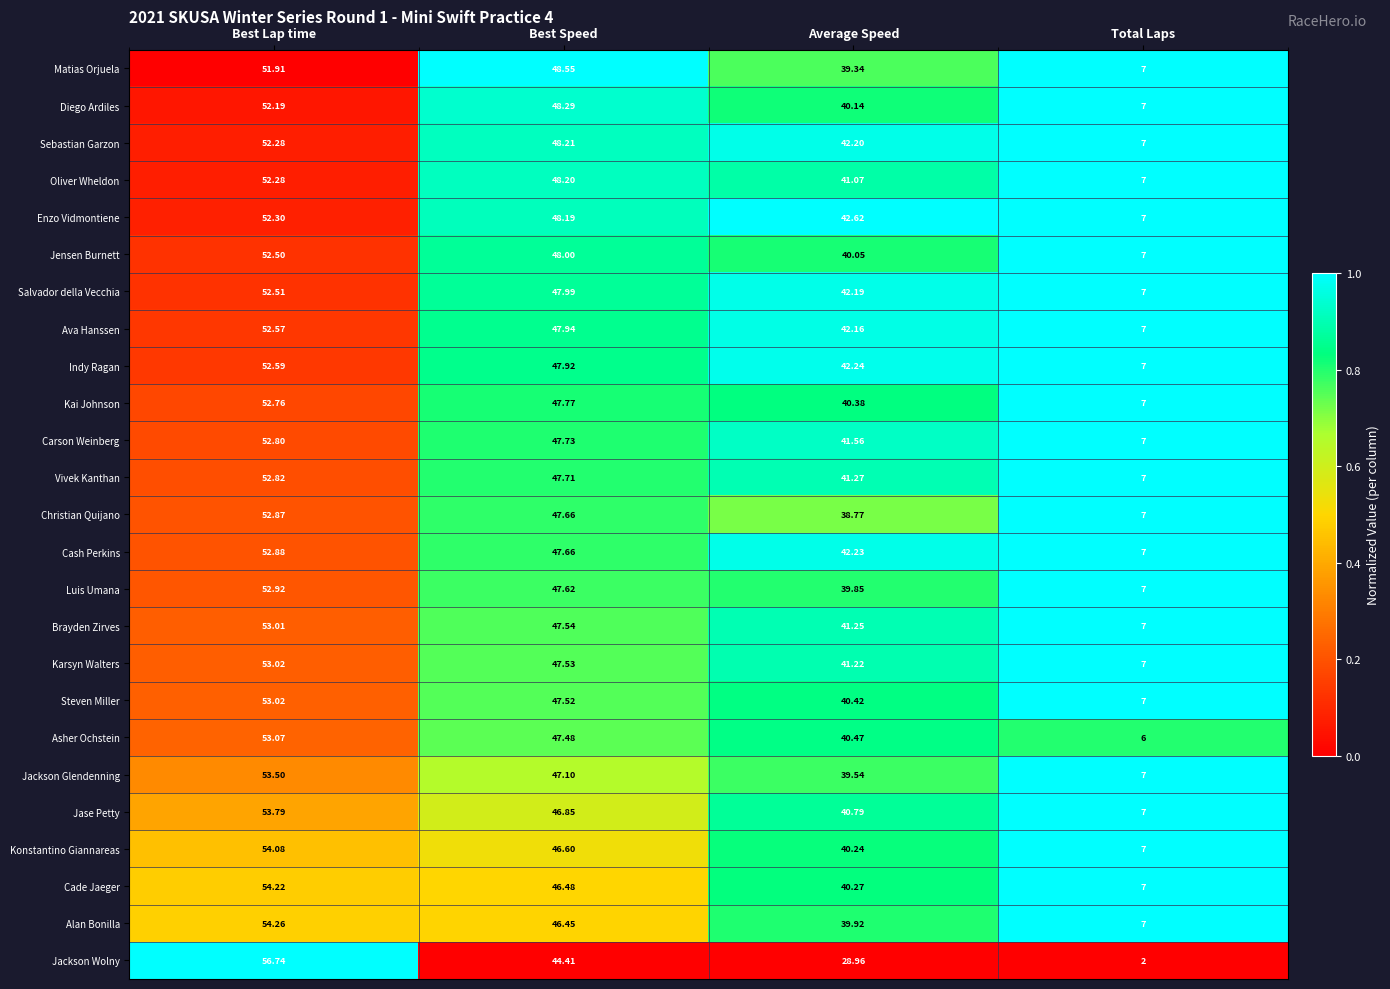

What is the spread (max minus min) of values at Total Laps?

5.0